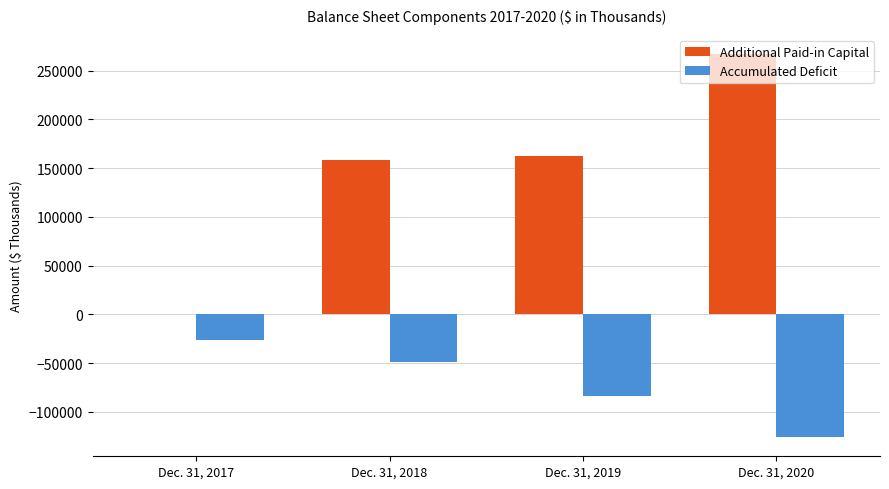

Reading left to right, transcribe all the data shown in this chart.

Additional Paid-in Capital: Dec. 31, 2017=451	Dec. 31, 2018=158176	Dec. 31, 2019=162505	Dec. 31, 2020=267093
Accumulated Deficit: Dec. 31, 2017=-26028	Dec. 31, 2018=-49195	Dec. 31, 2019=-84282	Dec. 31, 2020=-126024